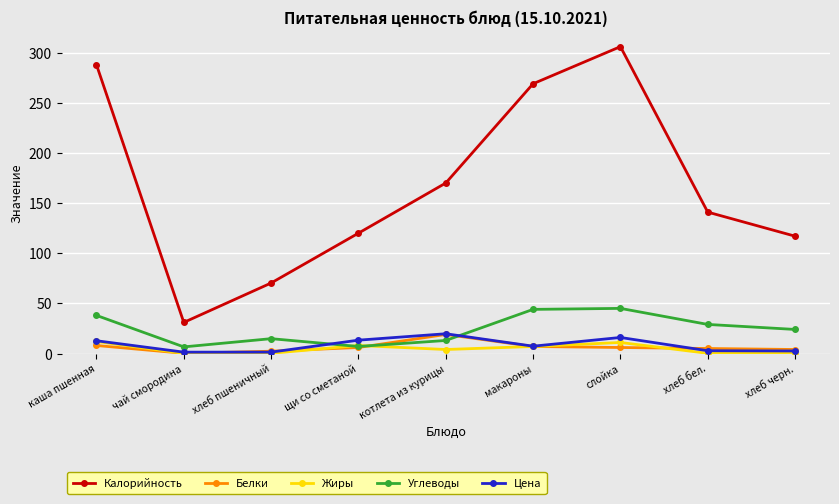

How many lines are shown in the chart?

5